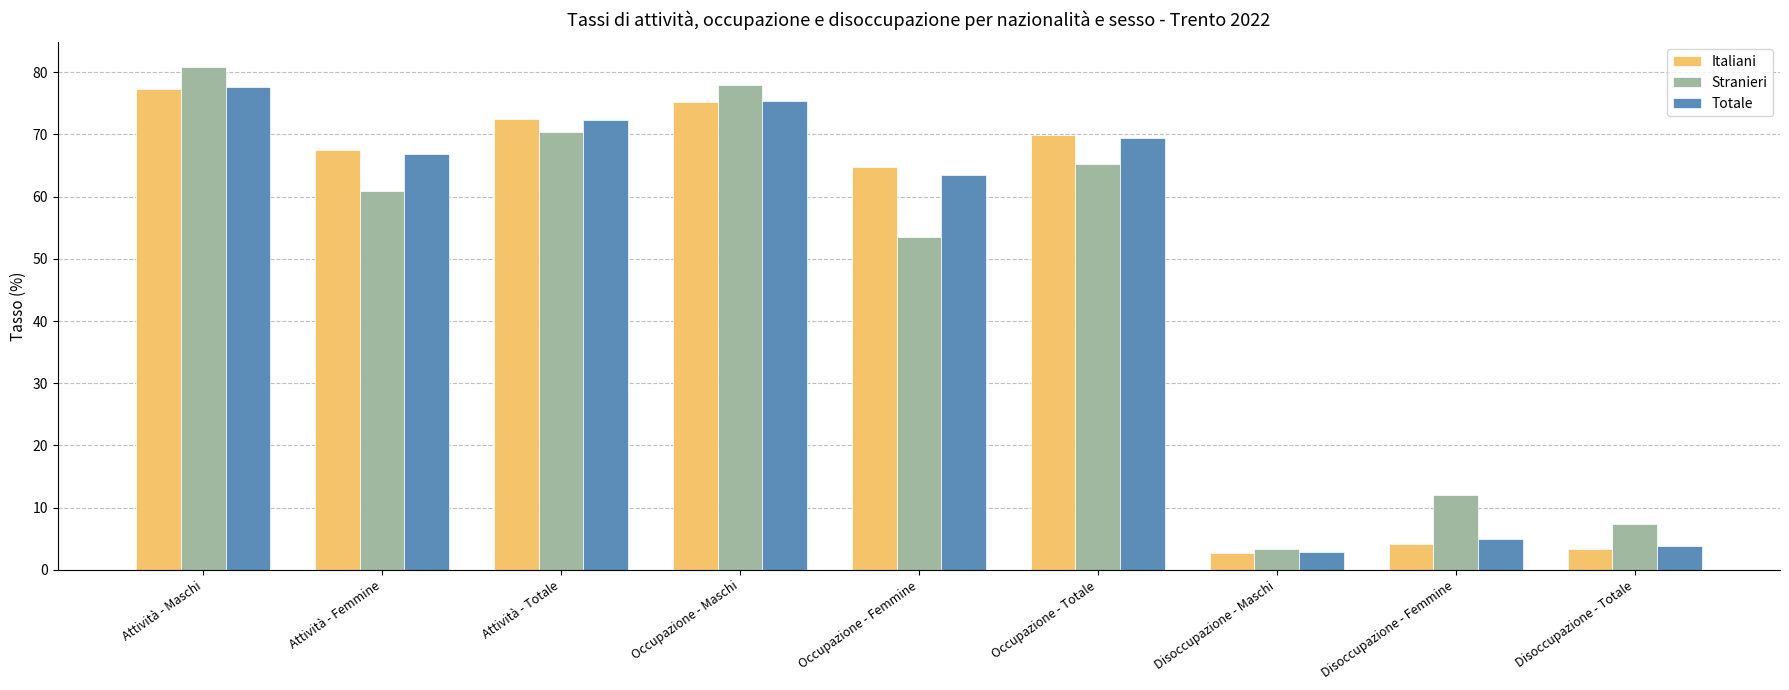

True or false: Totale has a value of 77.6 at Attività - Maschi.

True